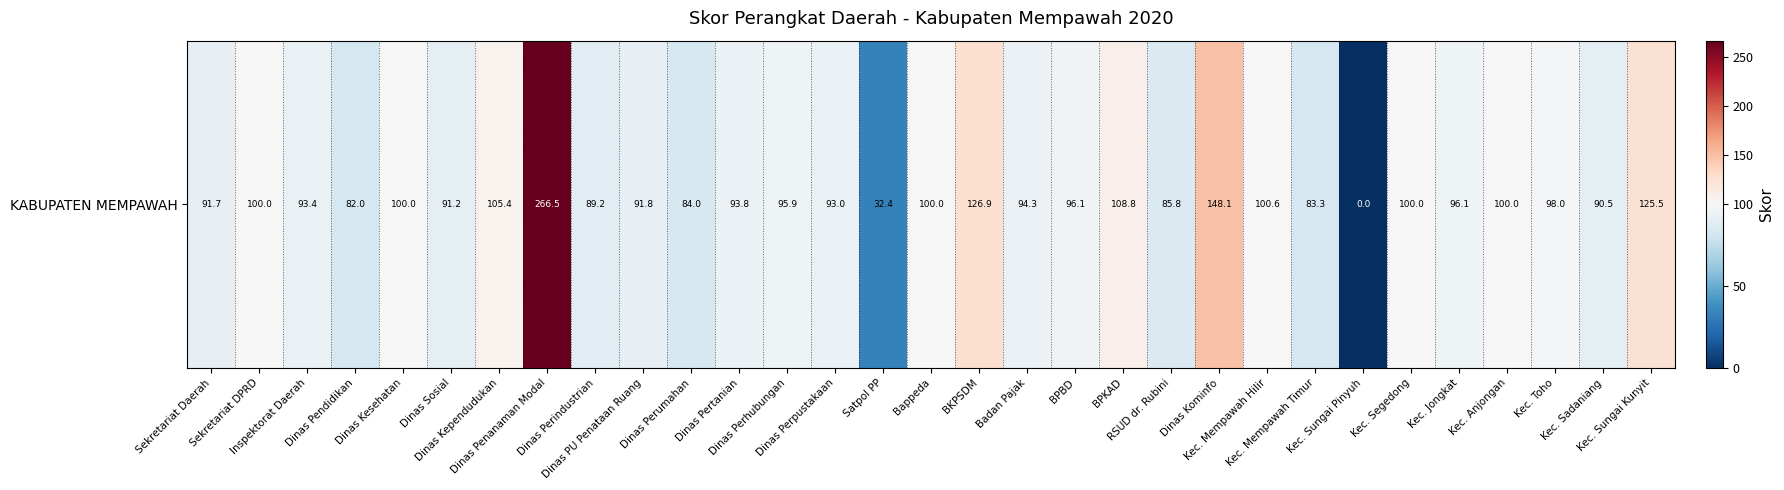

Between Kec. Sungai Kunyit and Dinas Pertanian, which is larger?

Kec. Sungai Kunyit